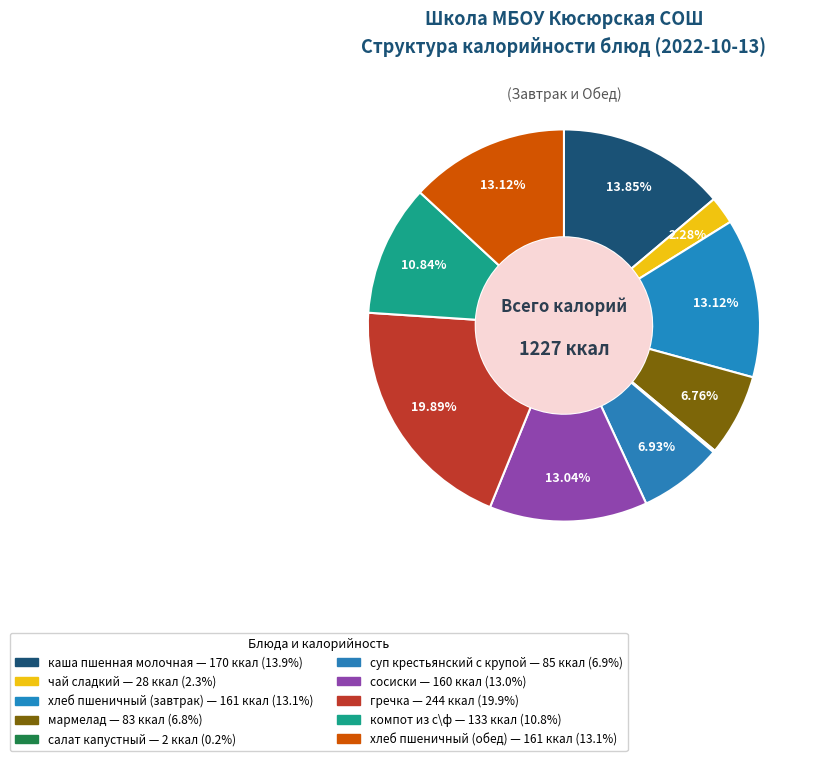

Is it true that хлеб пшеничный (обед) is 13% of the pie?

True